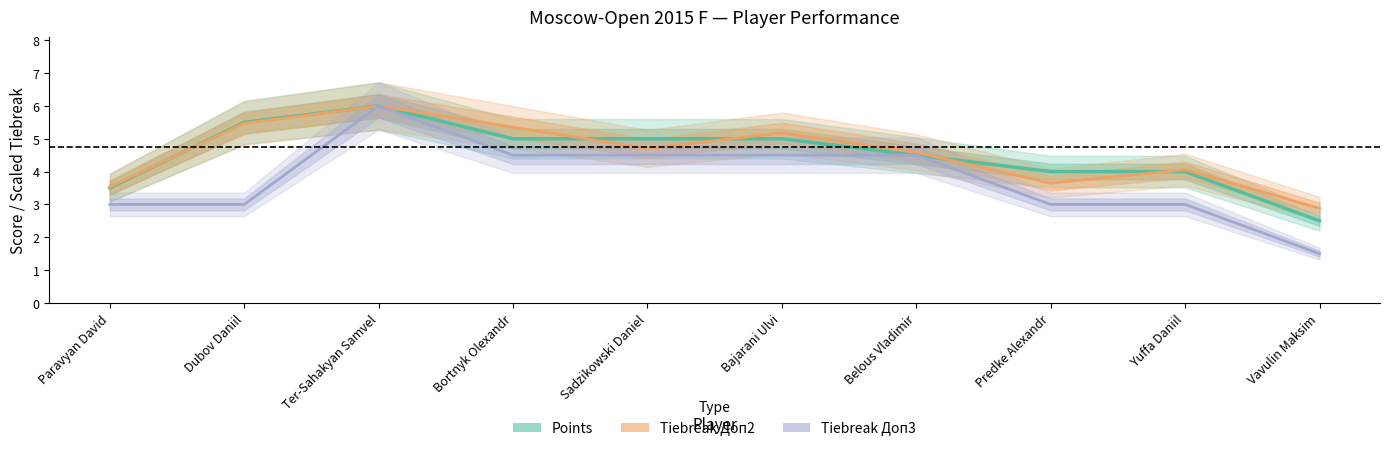

Is it true that Tiebreak Доп2 equals 9.3 at Bortnyk Olexandr?

False